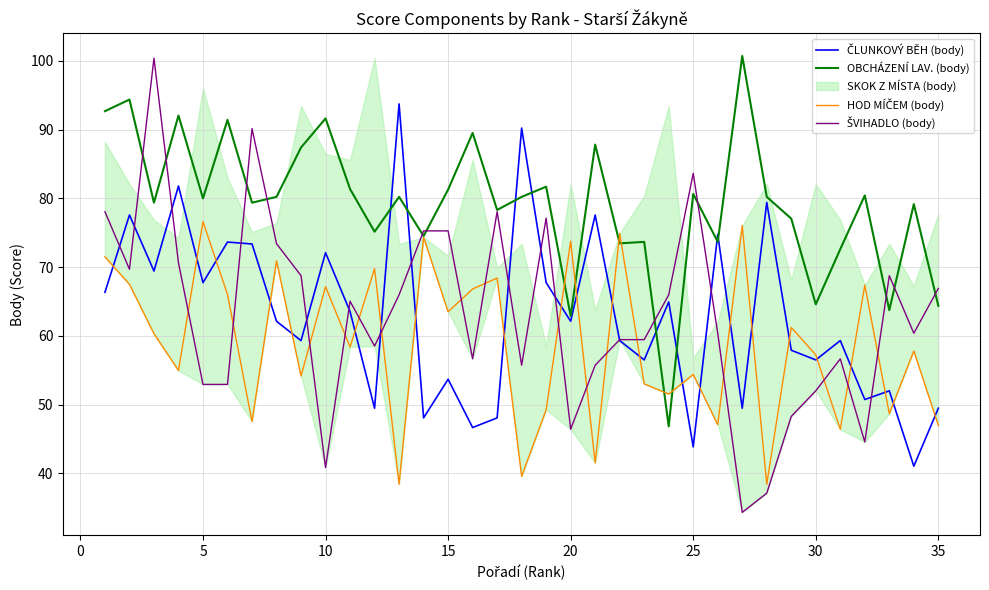

What is the greatest value displayed?

100.7